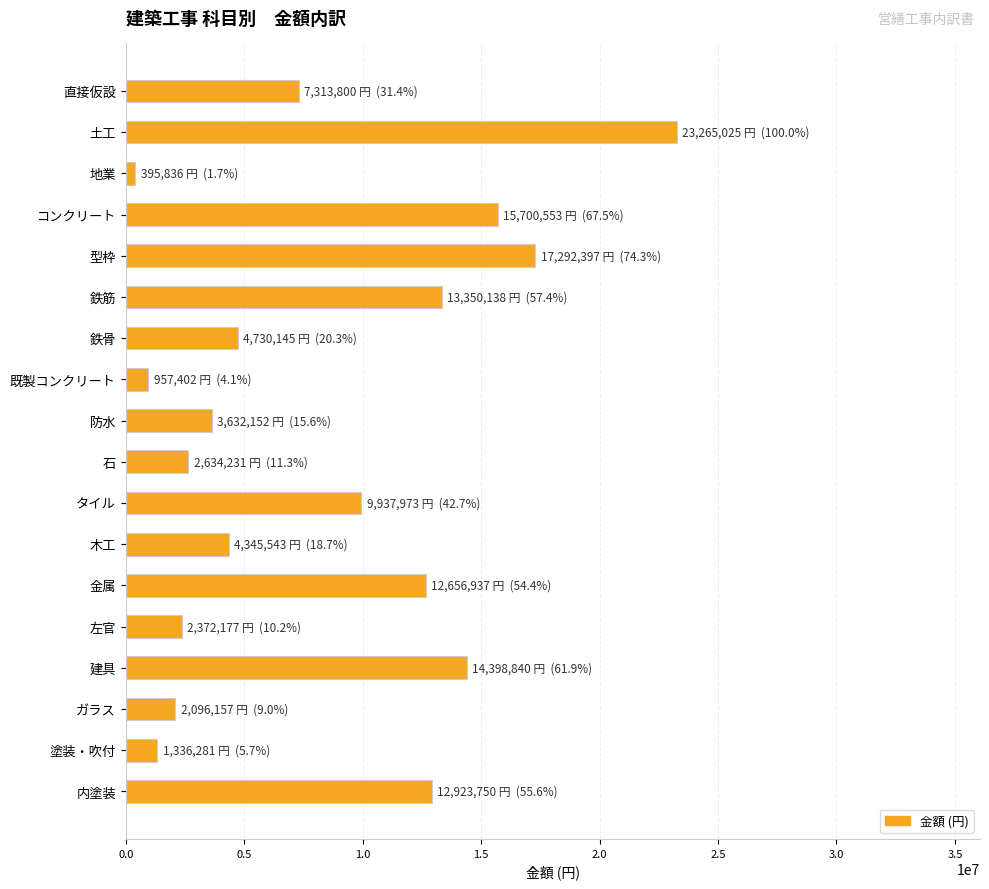

Which has a higher value, 防水 or 建具?

建具